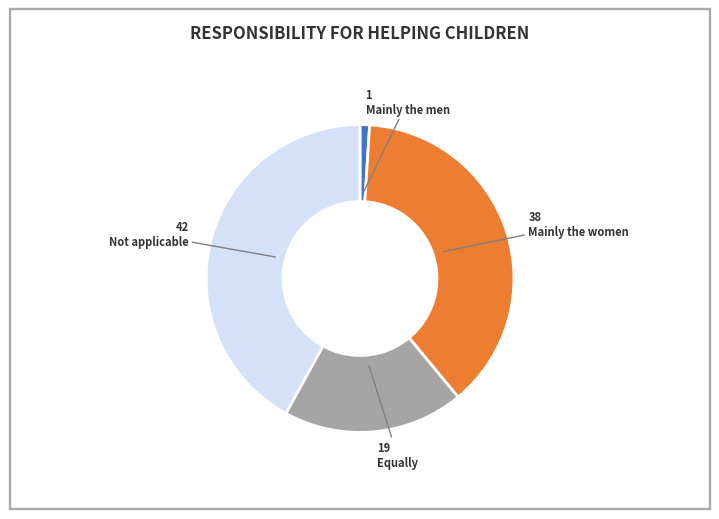

Rank the categories by value from highest to lowest.

Not applicable, Mainly the women, Equally, Mainly the men